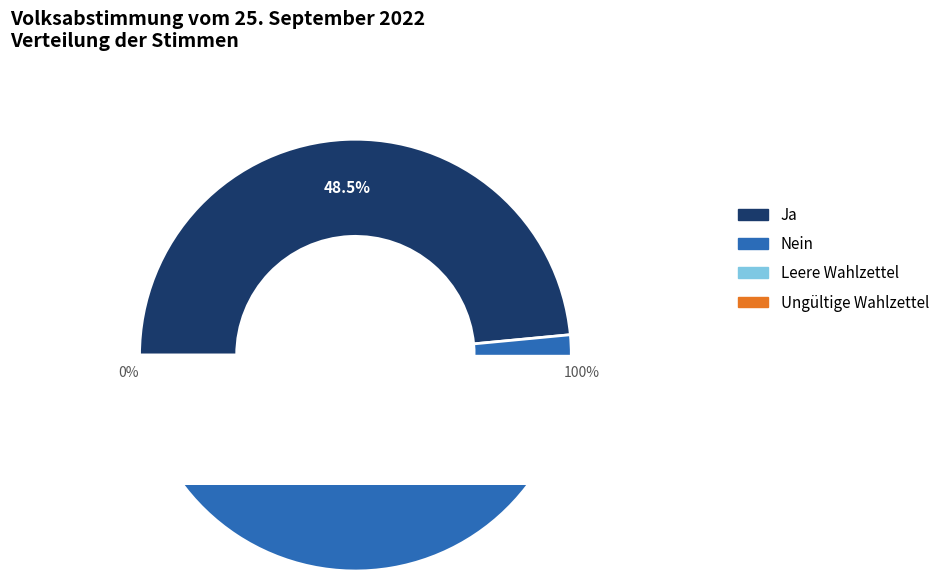

To the nearest percent, what percentage of the pie is Ja?

48%